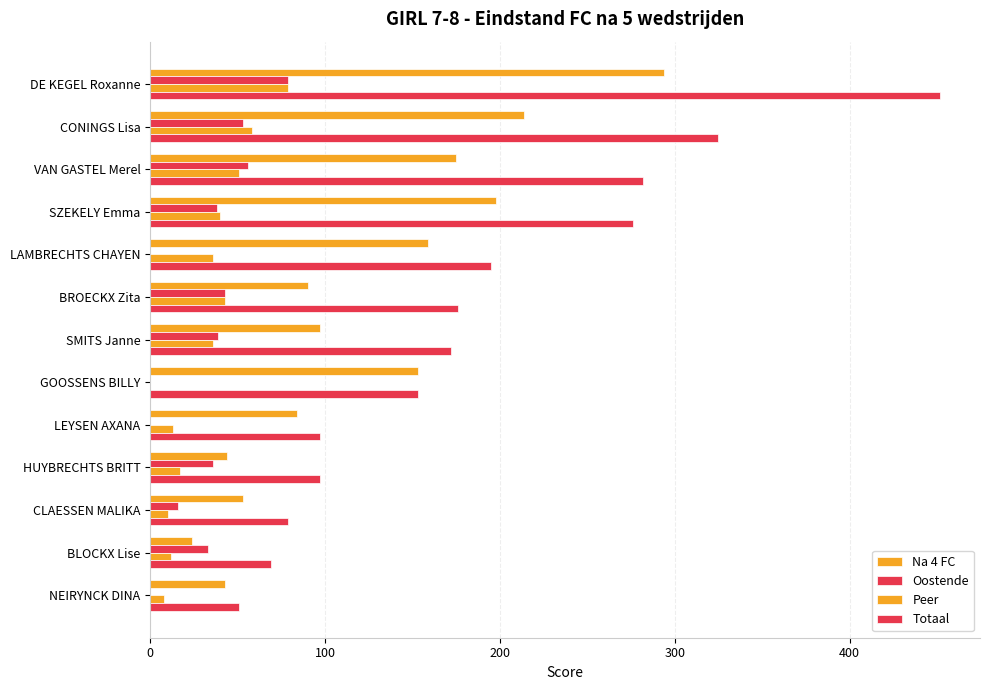

How many data points does each series have?

13